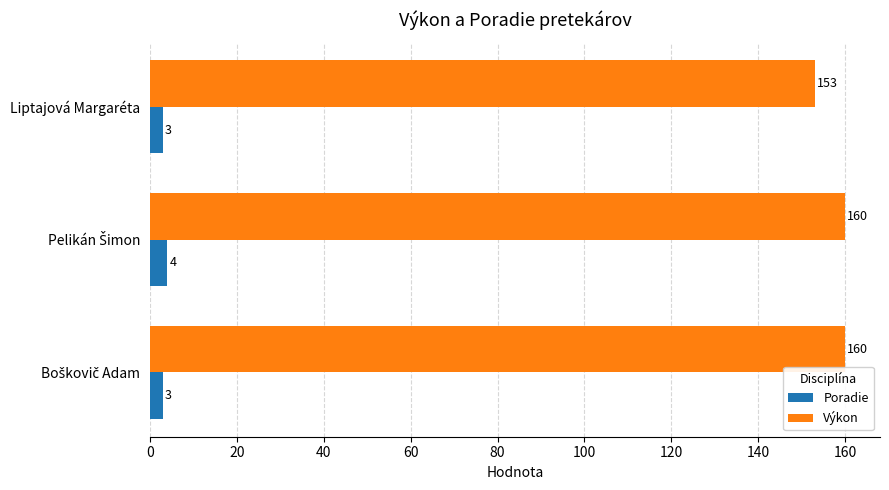

What is the minimum value shown in the chart?

3